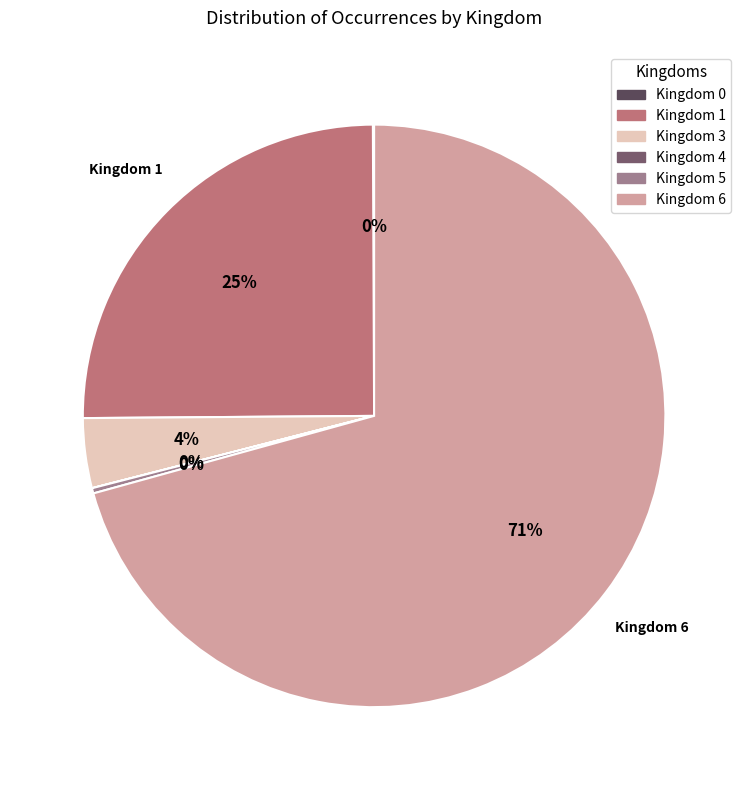

Does any single category account for the majority?

Yes